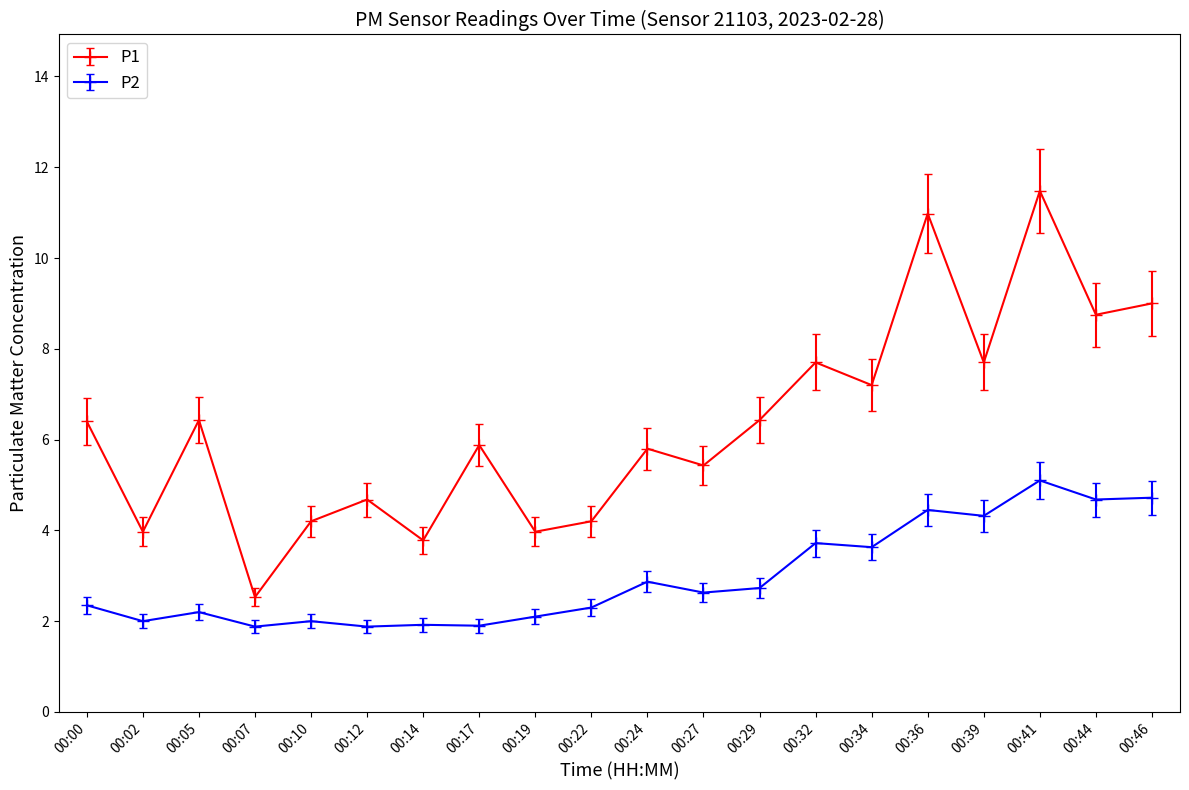

What is the value of the P1 point at the 9th from the left?

4.0